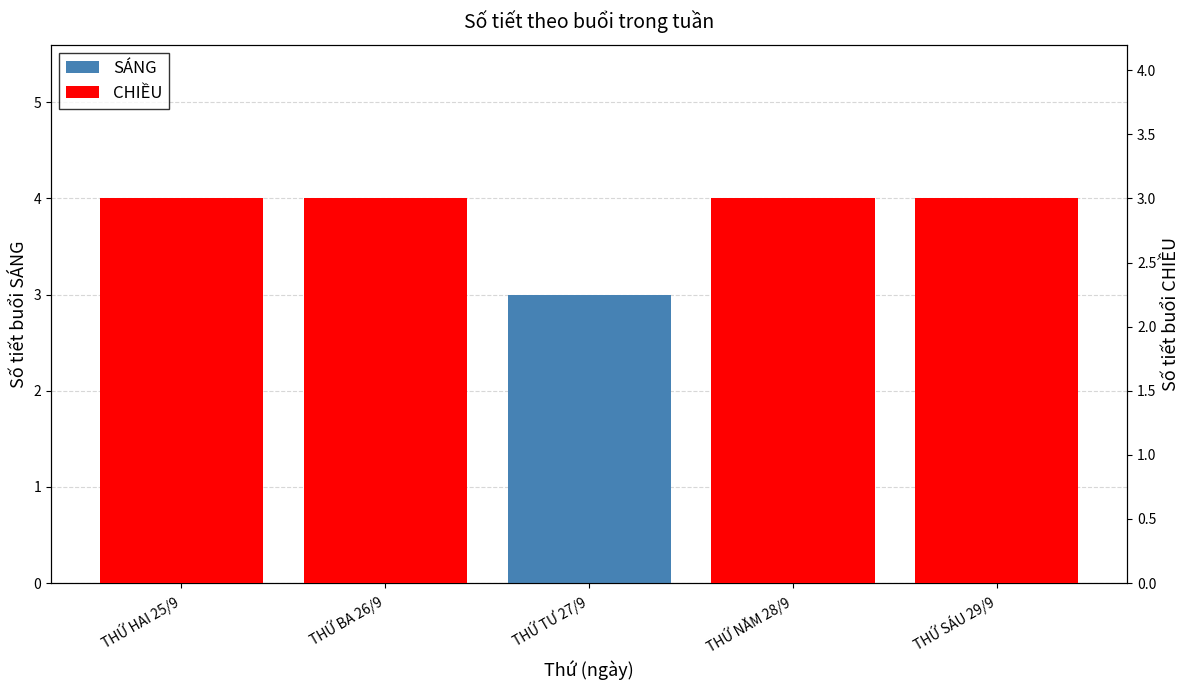

Reading right to left, extract all data points from this chart.

SÁNG: THỨ SÁU 29/9=4	THỨ NĂM 28/9=4	THỨ TƯ 27/9=3	THỨ BA 26/9=4	THỨ HAI 25/9=4
CHIỀU: THỨ SÁU 29/9=3	THỨ NĂM 28/9=3	THỨ TƯ 27/9=0	THỨ BA 26/9=3	THỨ HAI 25/9=3